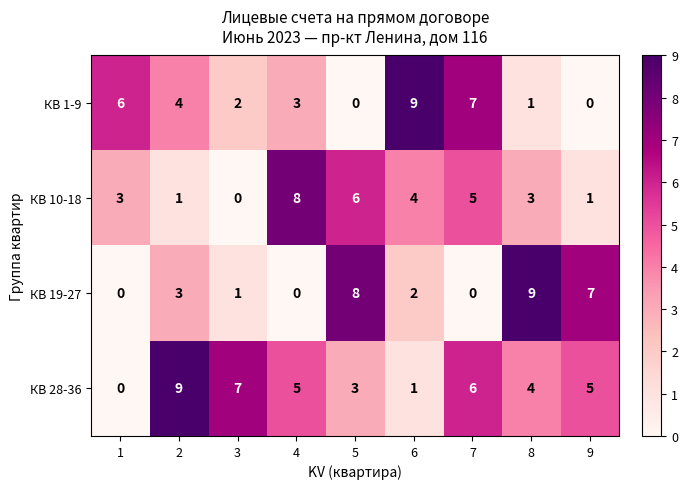

At how many categories does at least one series exceed 1?

9